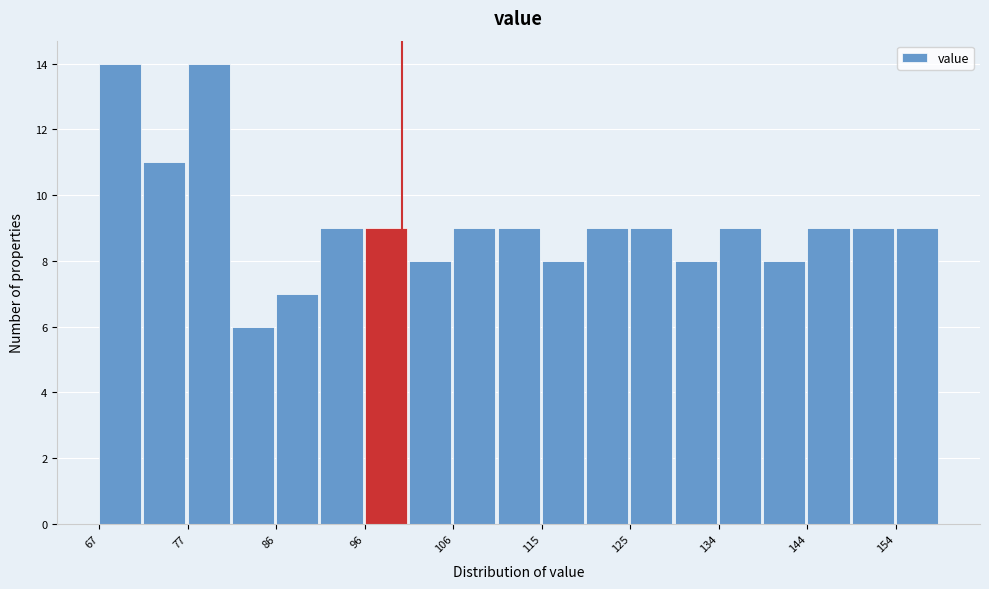

Reading left to right, list every bar in this chart as the range it spans on the x-axis followed by its height. Neither the bar edges nor the heights are printed on the chart, so give them approximately, as read against the axes.

67 to 72: 14
72 to 77: 11
77 to 82: 14
82 to 86: 6
86 to 91: 7
91 to 96: 9
96 to 101: 9
101 to 106: 8
106 to 110: 9
110 to 115: 9
115 to 120: 8
120 to 125: 9
125 to 130: 9
130 to 134: 8
134 to 139: 9
139 to 144: 8
144 to 149: 9
149 to 154: 9
154 to 158: 9